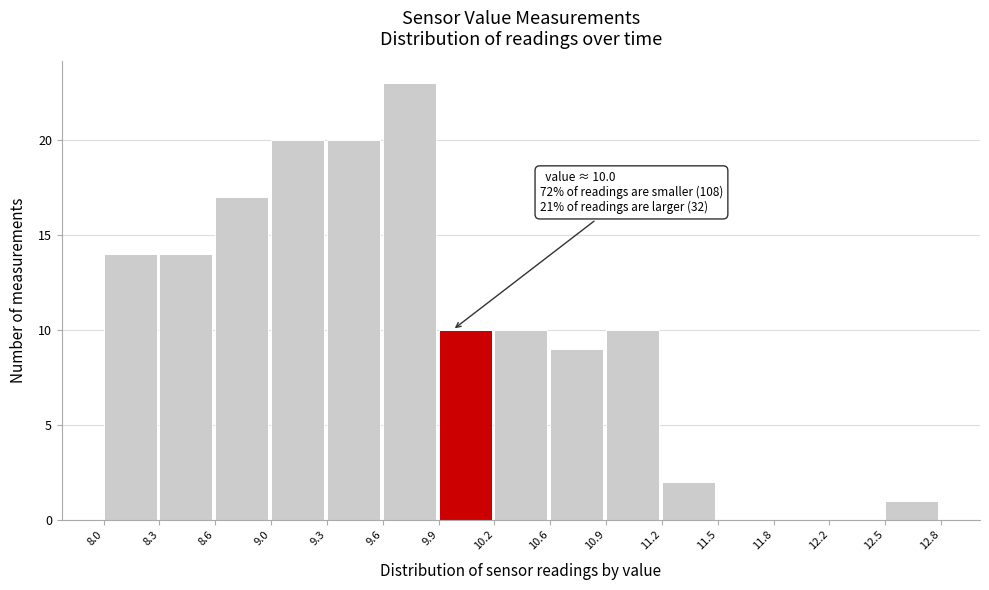

Which range on the x-axis has the tallest bar?

9.6 to 9.9